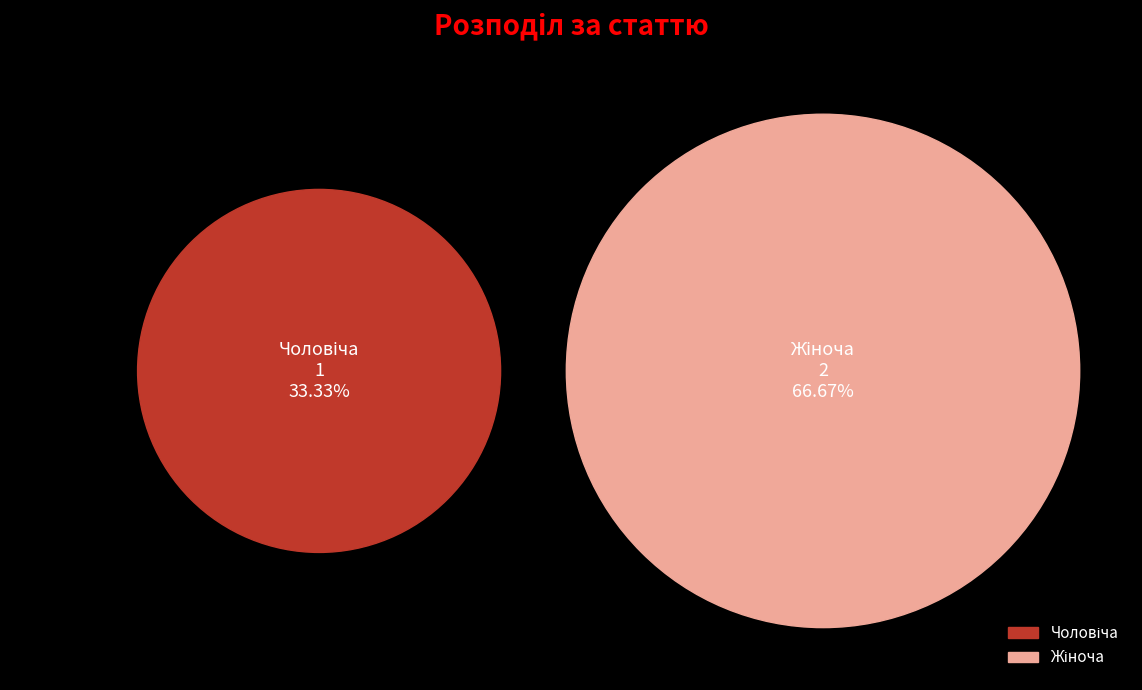

To the nearest percent, what percentage of the pie is Жіноча?

67%